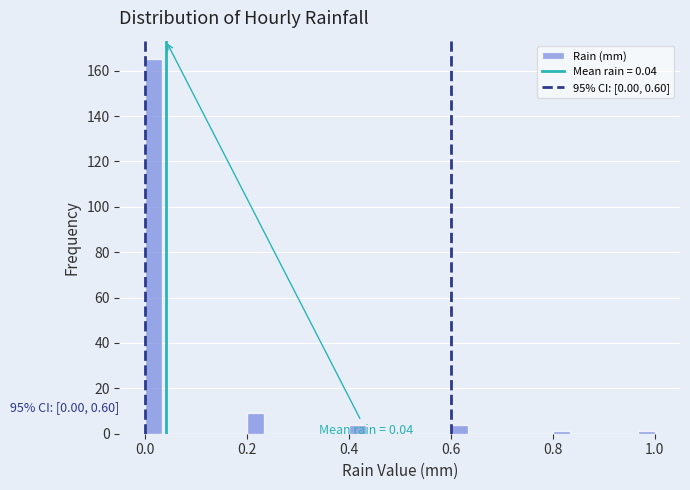

Around what value on the x-axis is the tallest bar? Give the approximate position of its centre, as read against the axis.

0.02